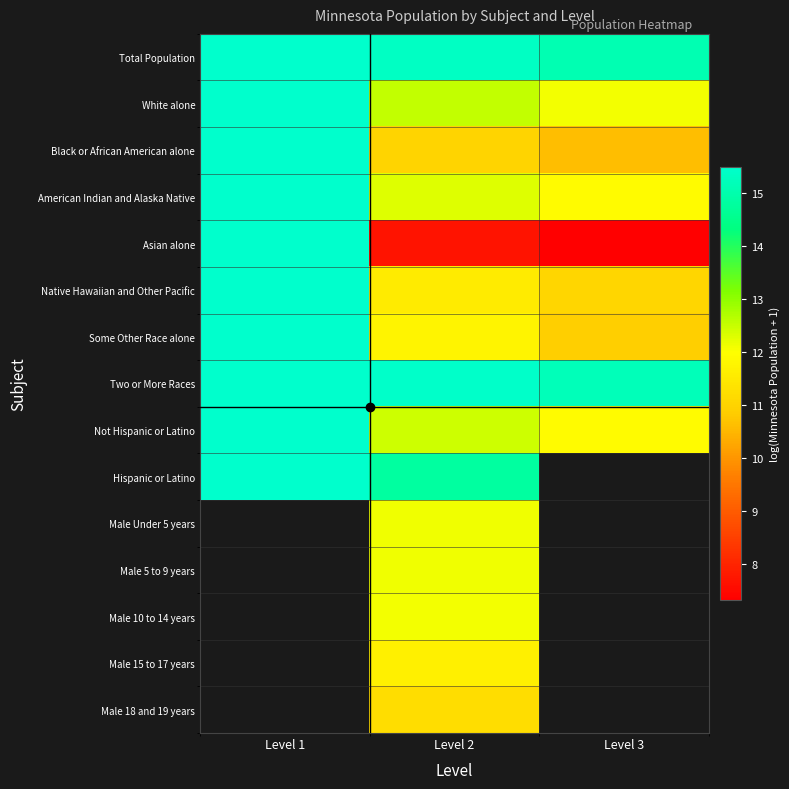

What is the difference between the maximum and minimum values in the Total Population series?

0.4